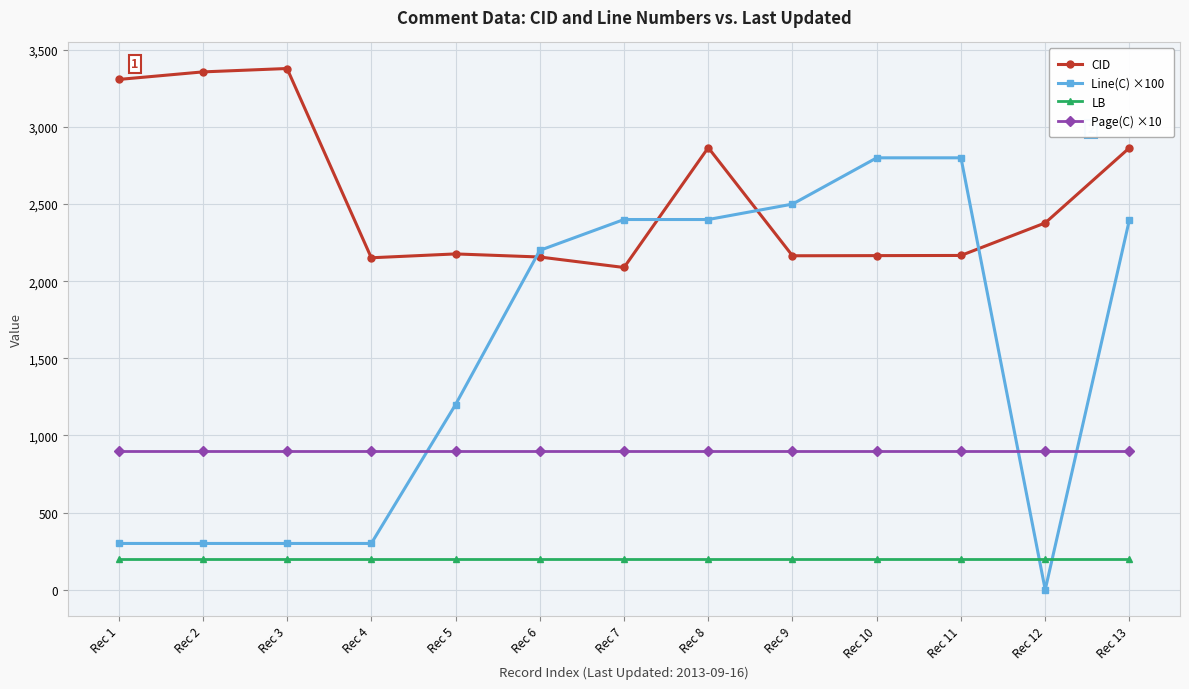

What is the maximum value shown in the chart?

3379